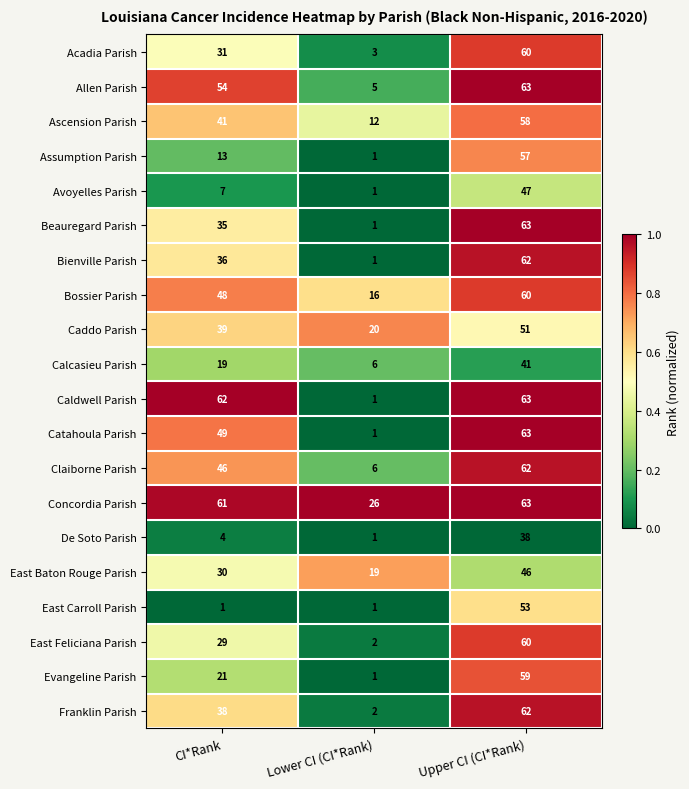

What is the sum of the Beauregard Parish values at Lower CI (CI*Rank) and CI*Rank?

36